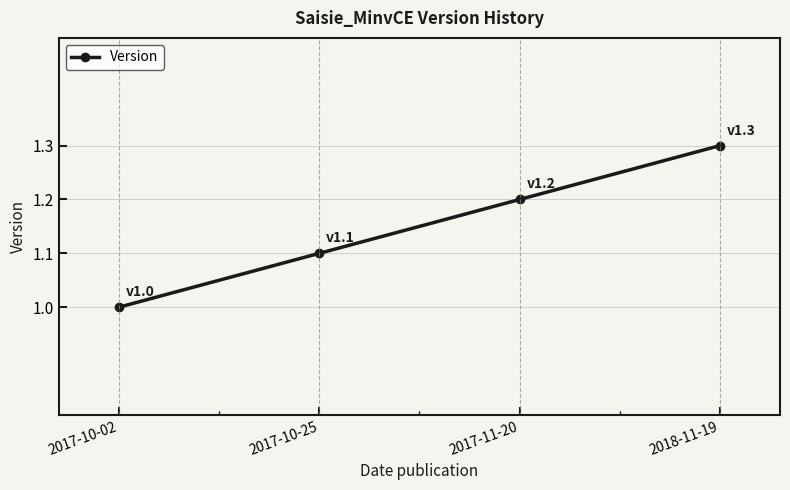

At which category does the chart reach its peak across all series?

2018-11-19